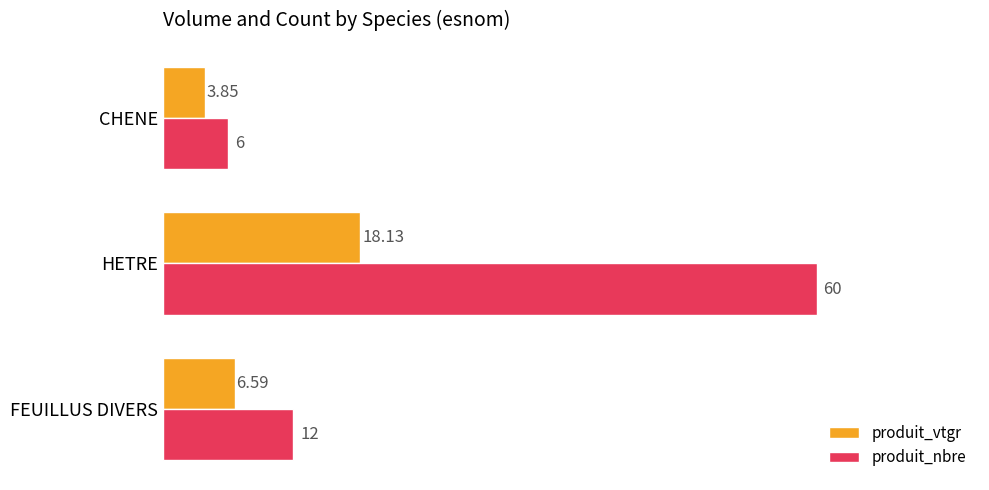

Rank the categories by produit_vtgr value from highest to lowest.

HETRE, FEUILLUS DIVERS, CHENE